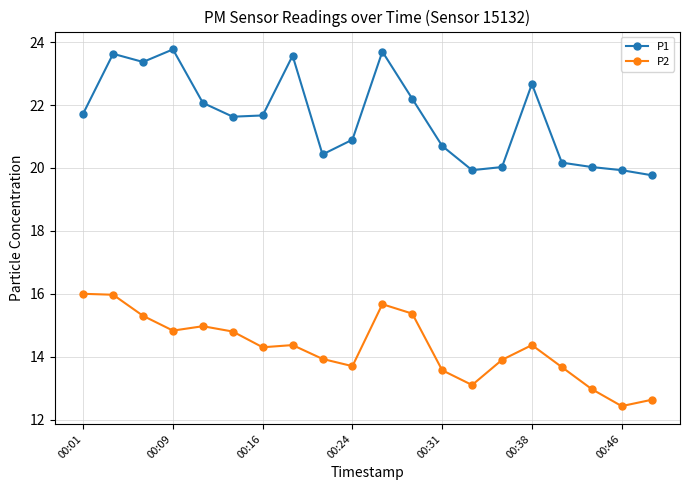

True or false: P2 has more than 1 points higher than both neighbors.

True